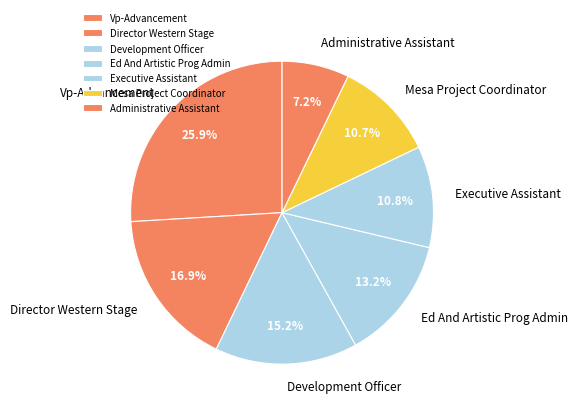

Is Ed And Artistic Prog Admin the majority of the pie?

No